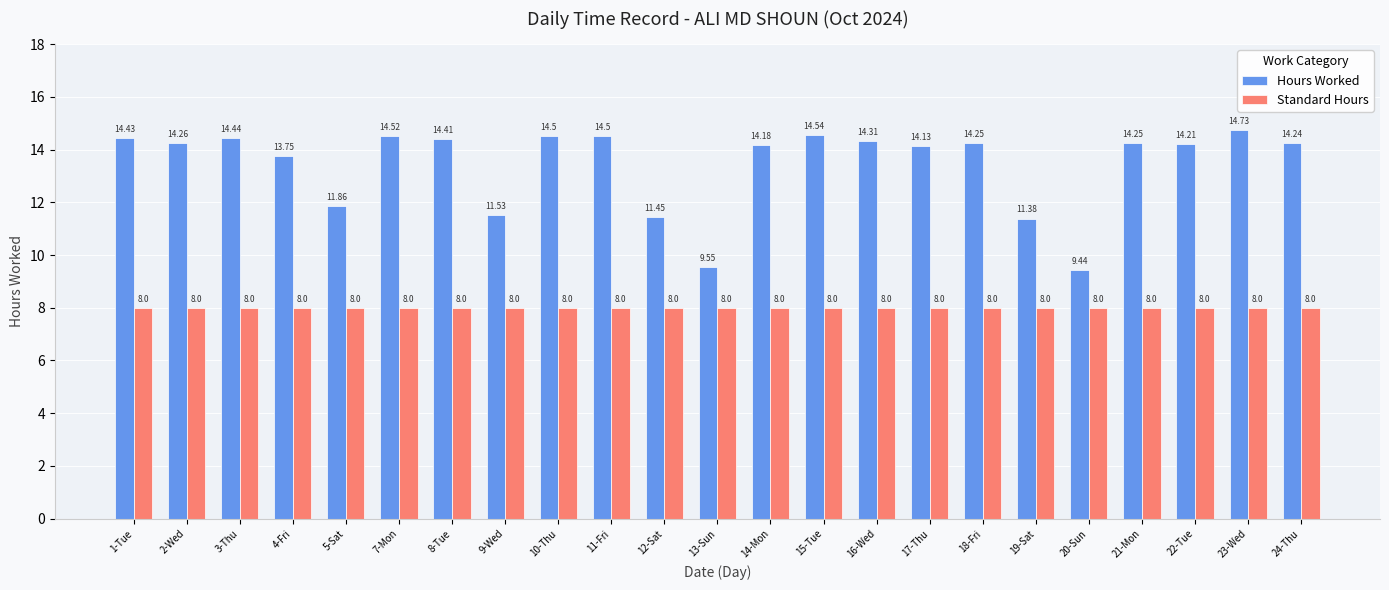

What position from the right is 20-Sun?

5